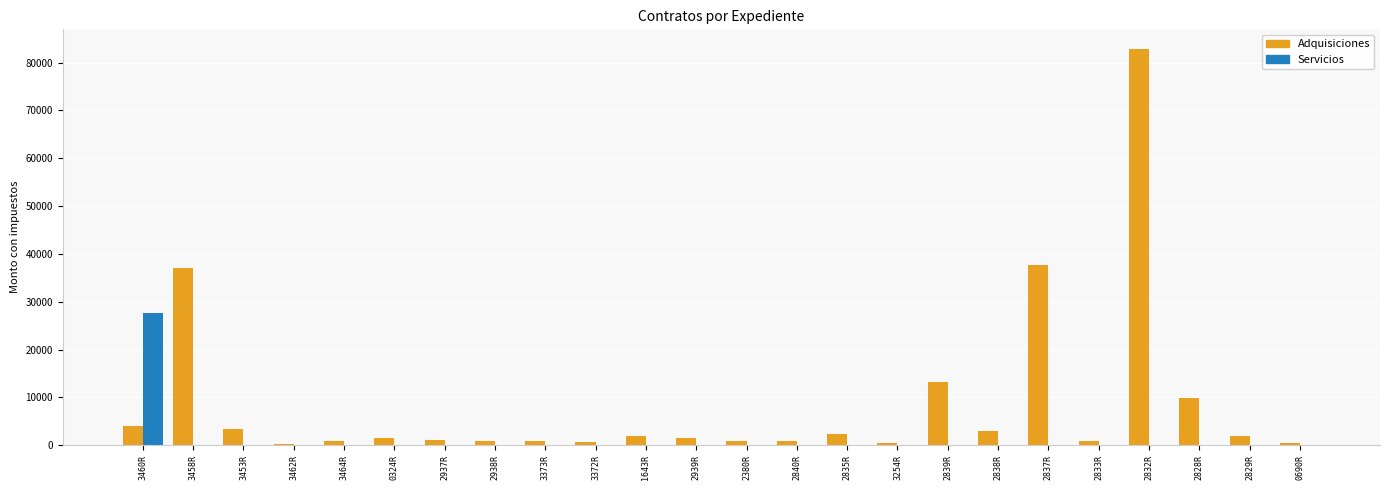

What is the average value of the Adquisiciones series?

8677.9